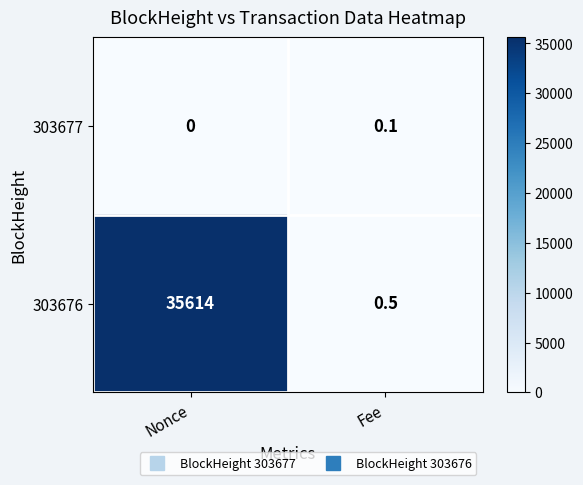

At which category does the chart reach its peak across all series?

Nonce